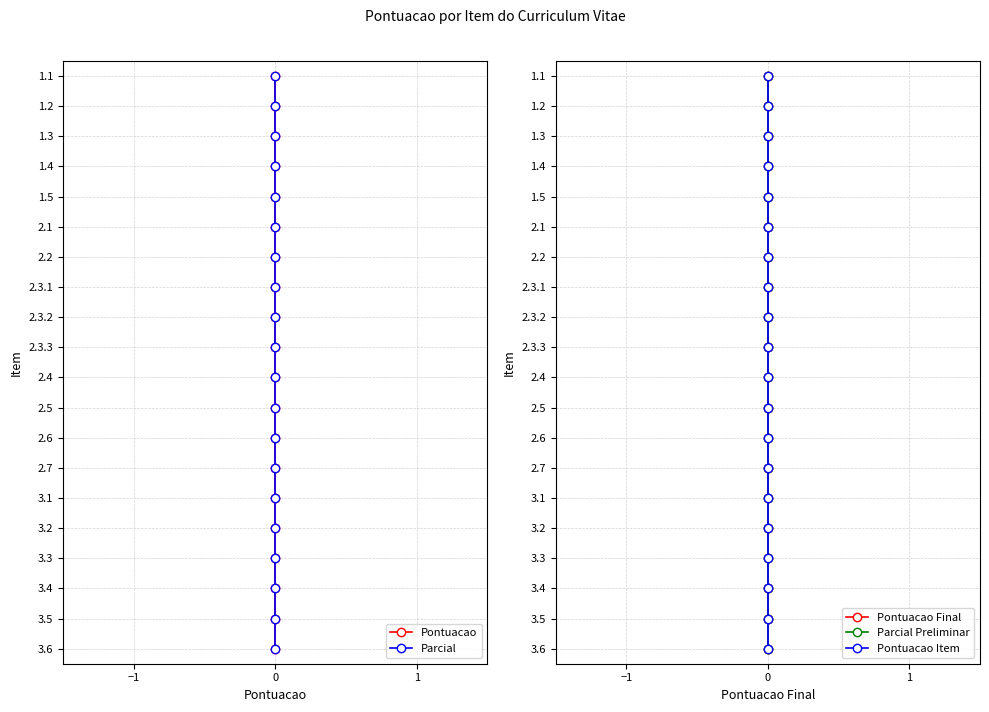

What are all the series names shown in the legend?

Pontuacao, Parcial, Pontuacao Final, Parcial Preliminar, Pontuacao Item